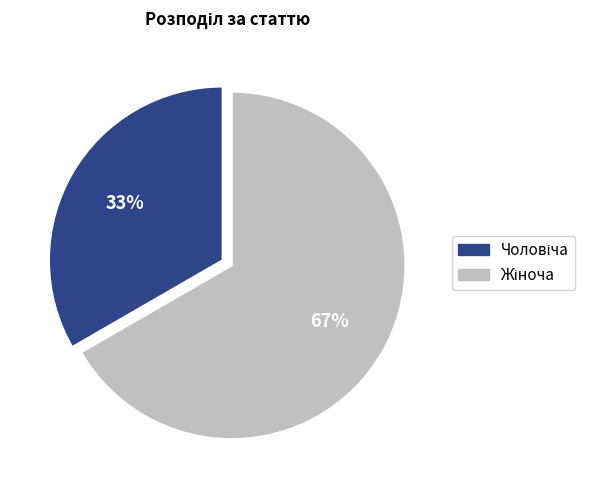

Does any single category account for the majority?

Yes